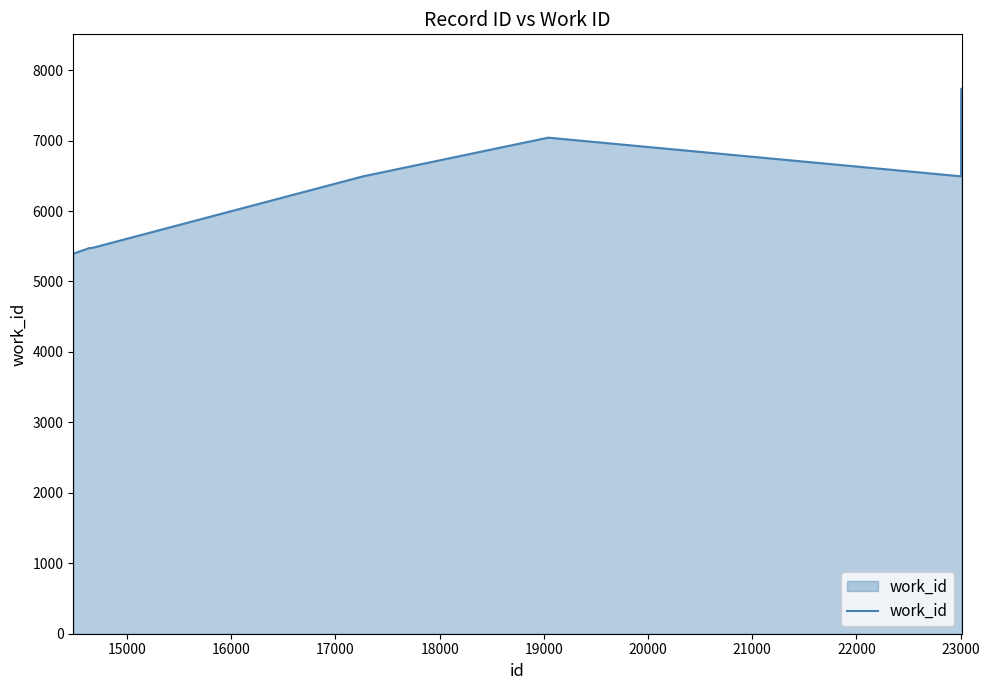

How many interior local peaks (higher than both neighbors) does the data have?

1